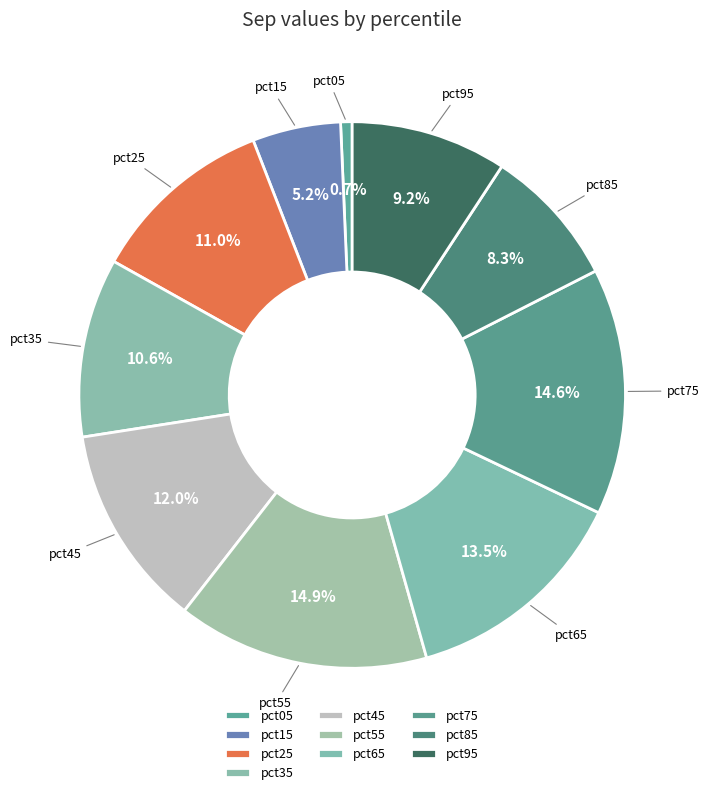

How many slices are in this pie chart?

10